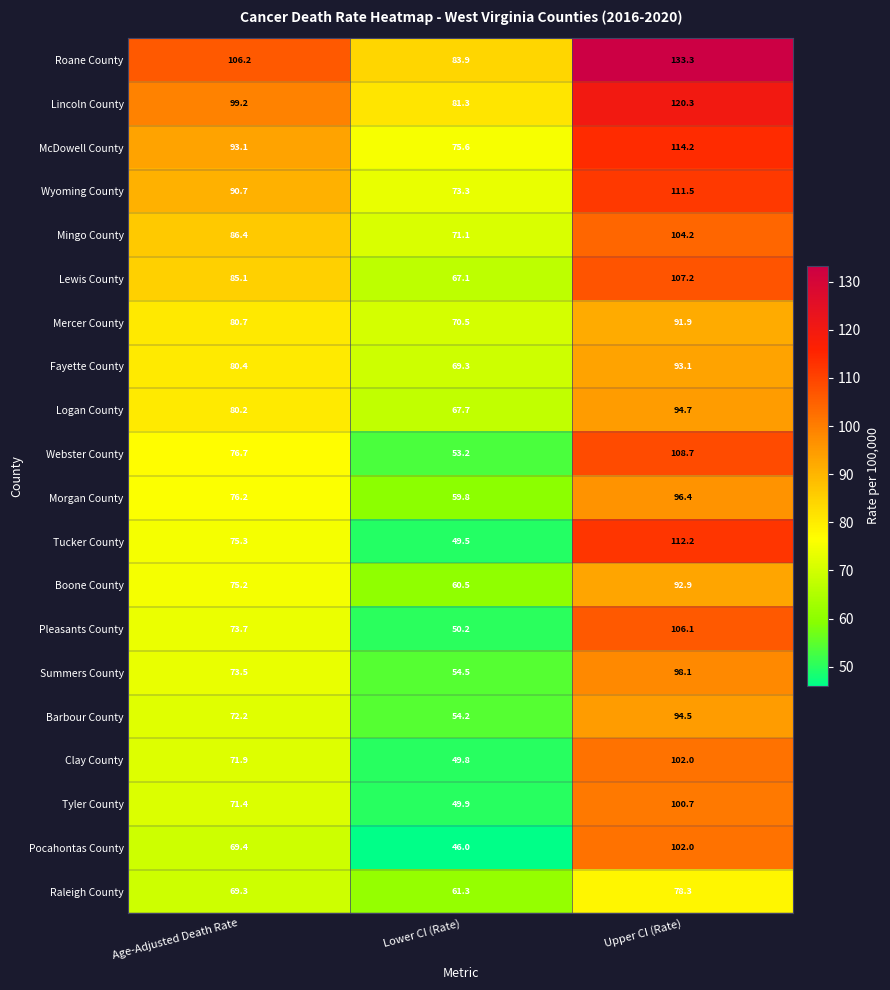

Count the number of categories in the chart.

3